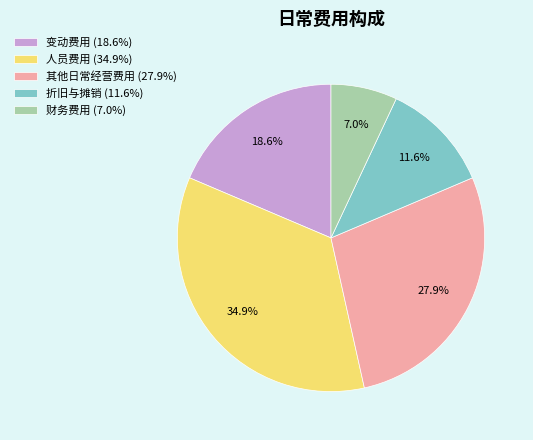

How many segments does this pie chart have?

5